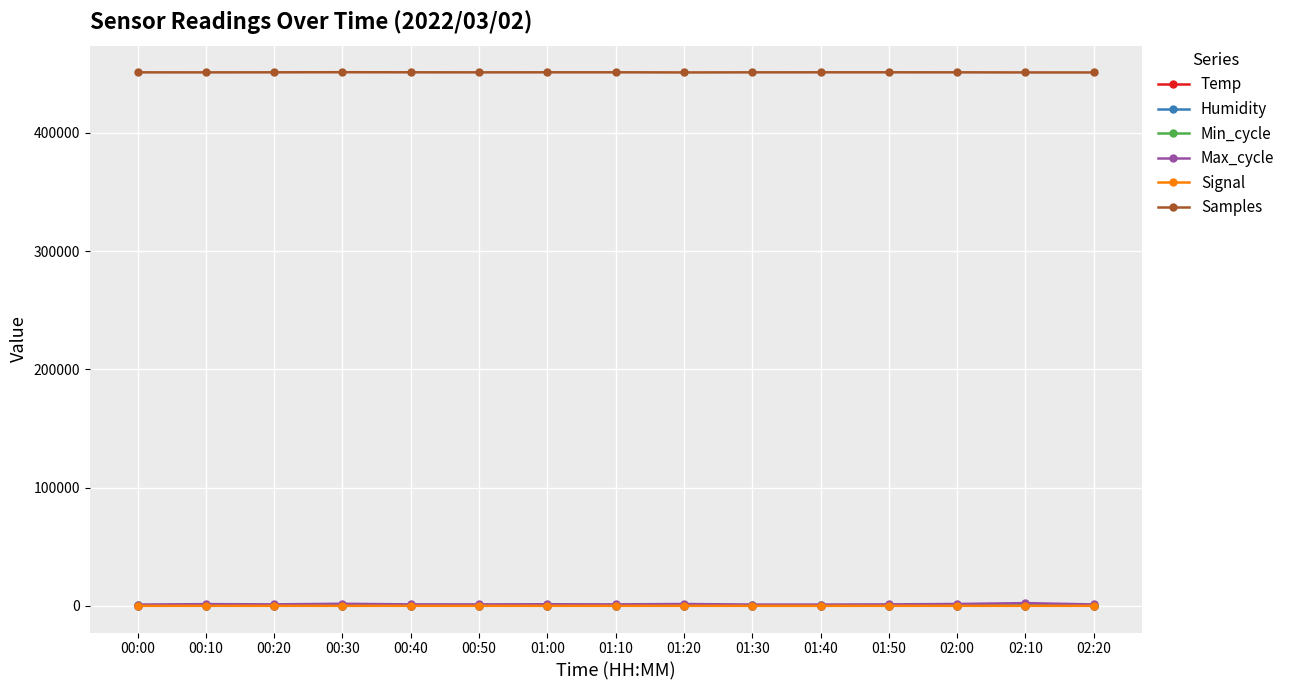

The Max_cycle series shows 1171.0 at 00:40. True or false?

True